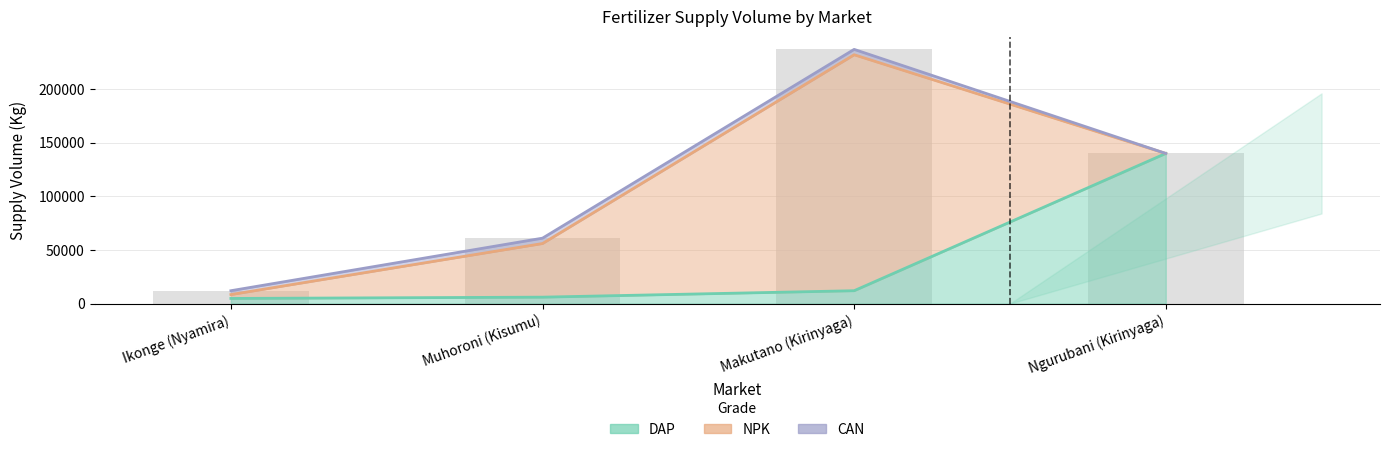

How many data points in CAN are less than 5000?

2